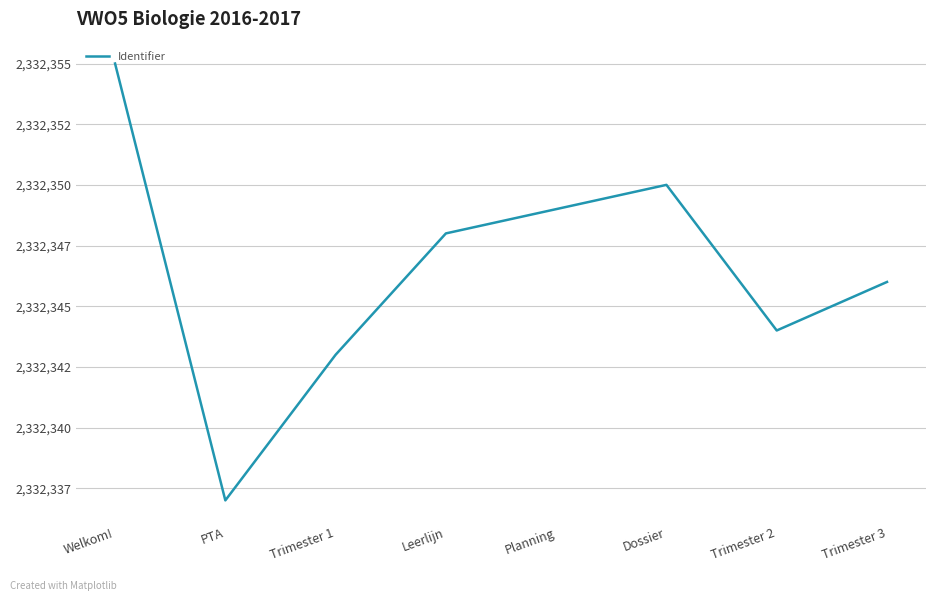

Is it true that the value at Dossier is 2332350?

True